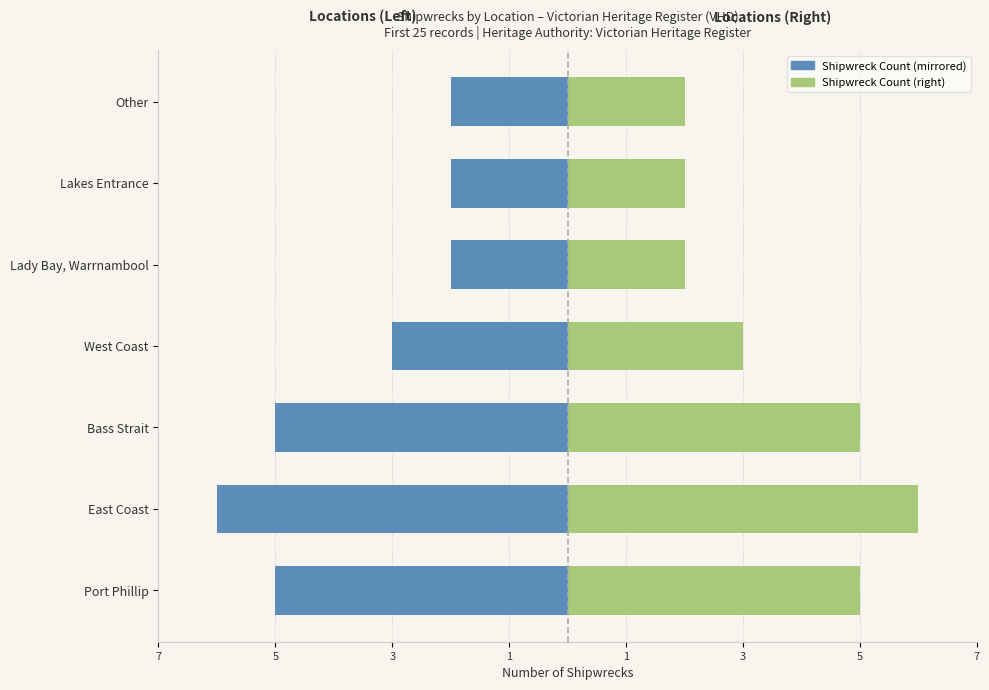

Reading left to right, what are all the values shown in this chart?

Count (Left): -5	-6	-5	-3	-2	-2	-2
Count (Right): 5	6	5	3	2	2	2